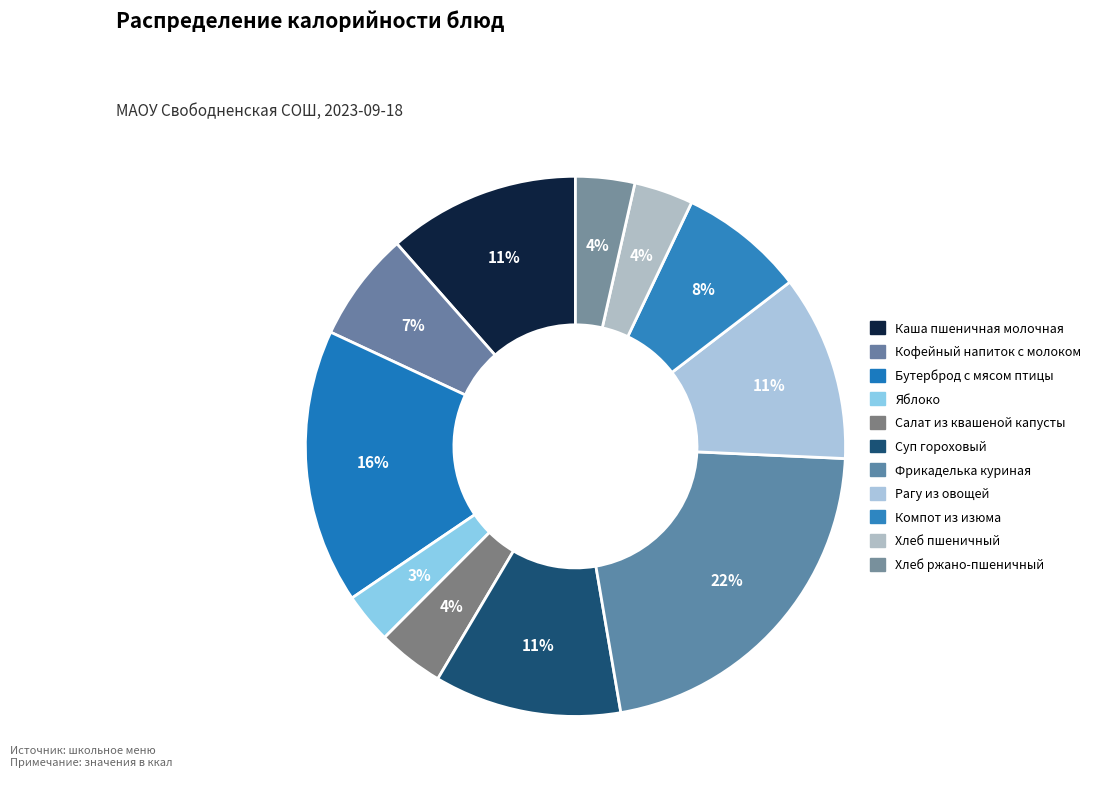

Count the number of slices in the pie.

11